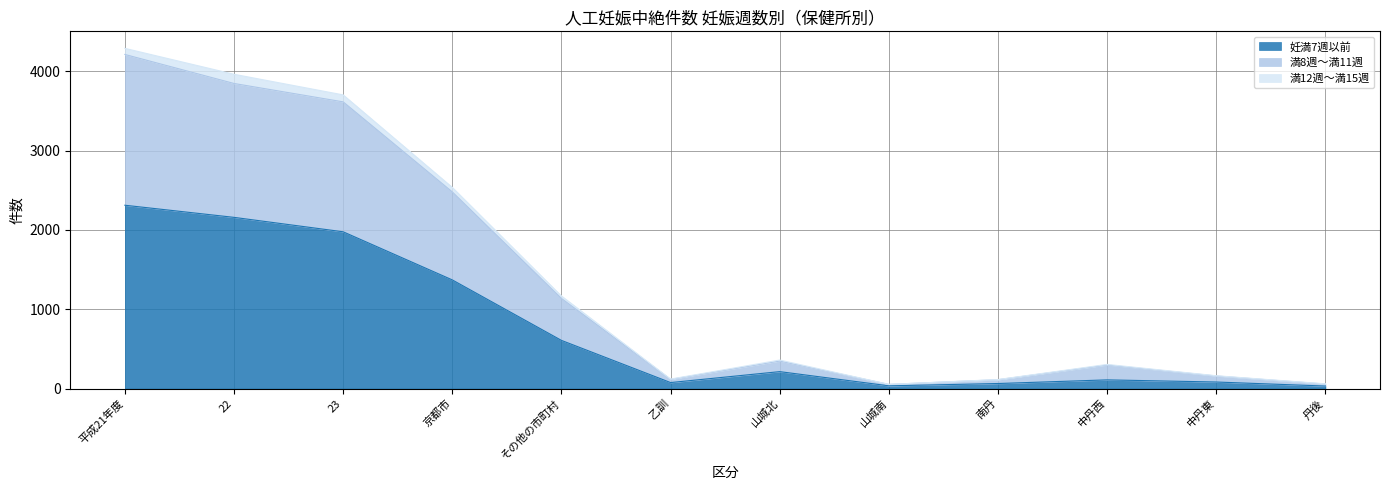

At which label does 妊満7週以前 reach its peak?

平成21年度